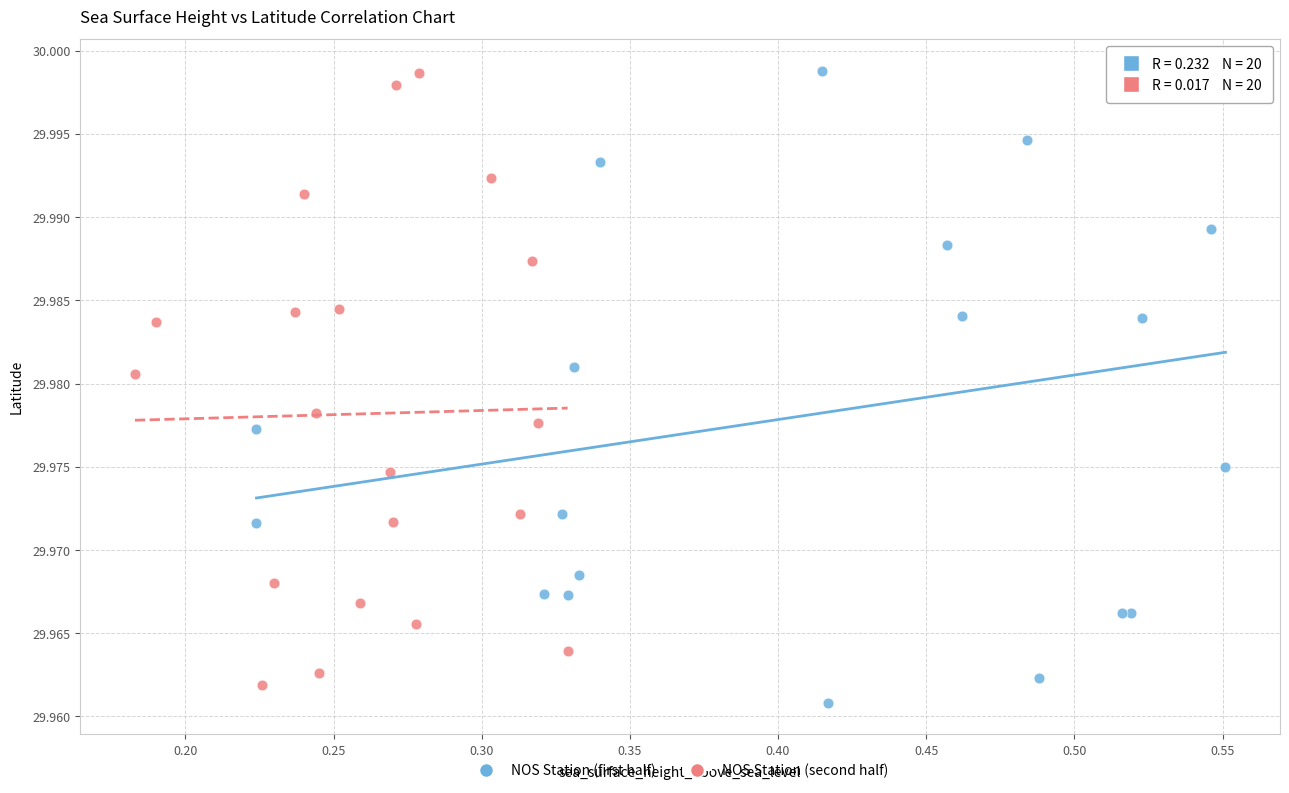

What are all the series names shown in the legend?

NOS Station (first half), NOS Station (second half)